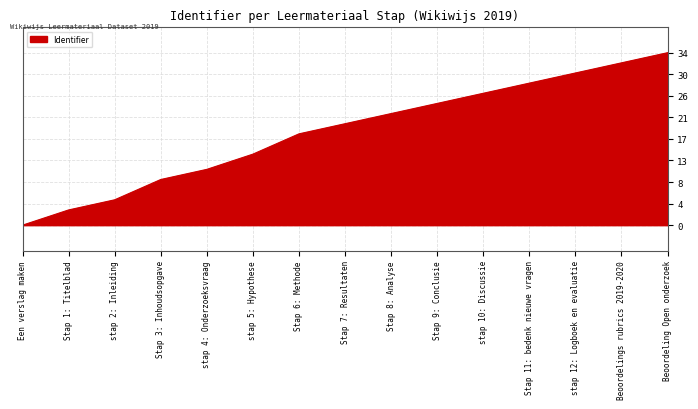

True or false: the data has more than 1 interior local peaks.

False